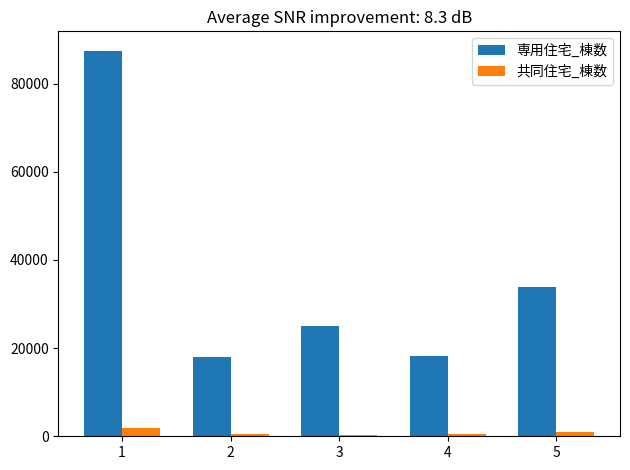

What are all the series names shown in the legend?

専用住宅_棟数, 共同住宅_棟数